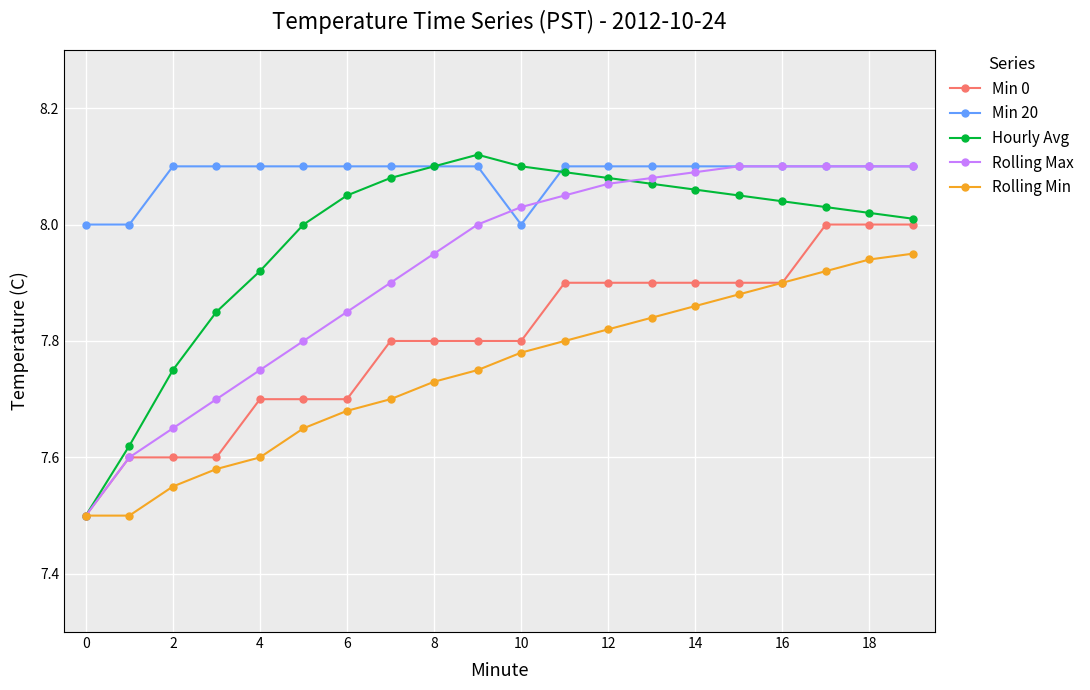

True or false: Rolling Min has more than 2 points higher than both neighbors.

False